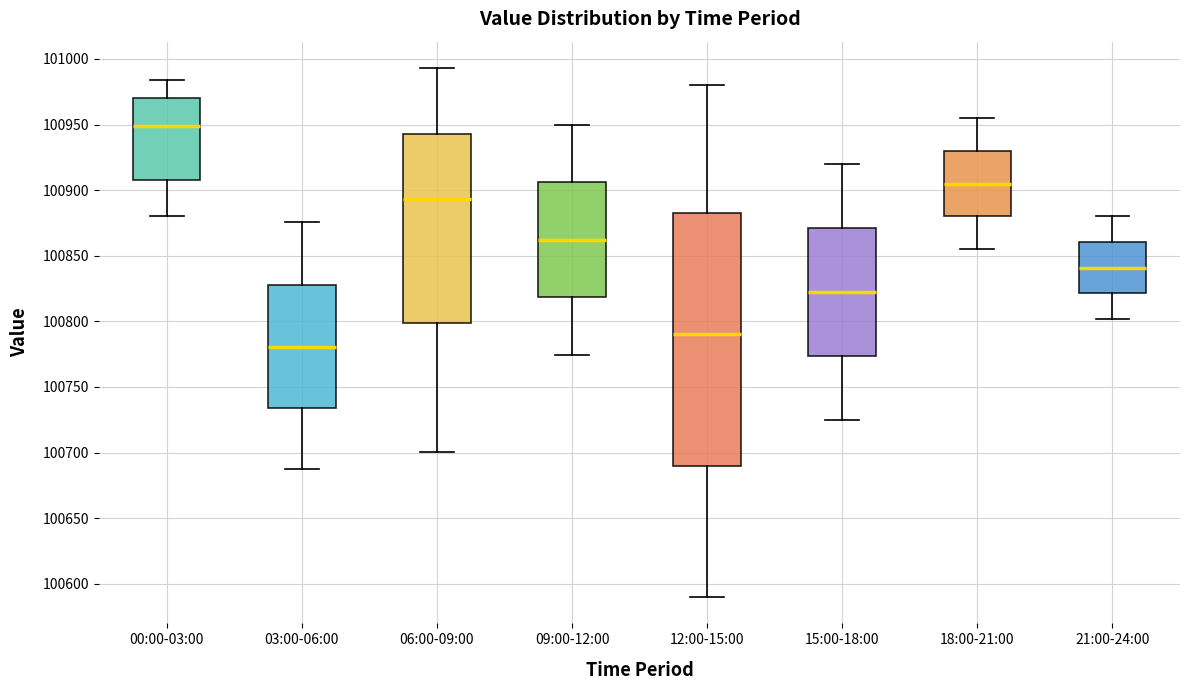

Reading left to right, read every box against the y-axis: the position of its median line, the range the box covers, and the ends of its whiskers. The values are not printed on the chart, so give them approximately, as read against the axis.

00:00-03:00: median 100950, box 100910 to 100970, whiskers 100880 to 100985
03:00-06:00: median 100780, box 100735 to 100830, whiskers 100685 to 100875
06:00-09:00: median 100895, box 100800 to 100945, whiskers 100700 to 100995
09:00-12:00: median 100860, box 100820 to 100905, whiskers 100775 to 100950
12:00-15:00: median 100790, box 100690 to 100885, whiskers 100590 to 100980
15:00-18:00: median 100825, box 100775 to 100870, whiskers 100725 to 100920
18:00-21:00: median 100905, box 100880 to 100930, whiskers 100855 to 100955
21:00-24:00: median 100840, box 100820 to 100860, whiskers 100800 to 100880